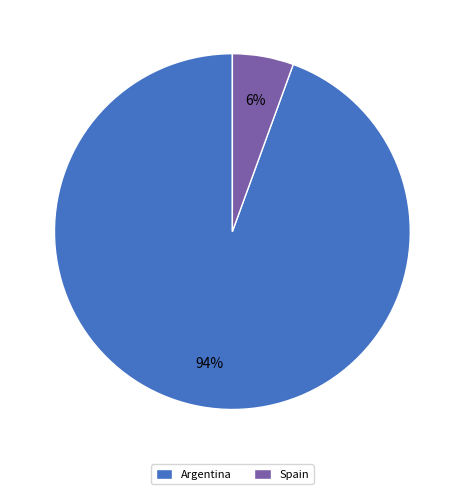

Do Argentina and Spain together represent more than half of the pie?

Yes